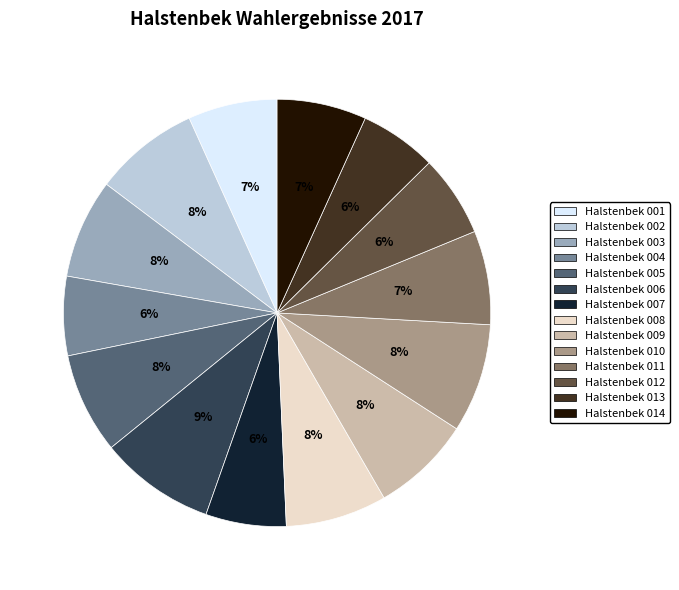

How many slices are in this pie chart?

14